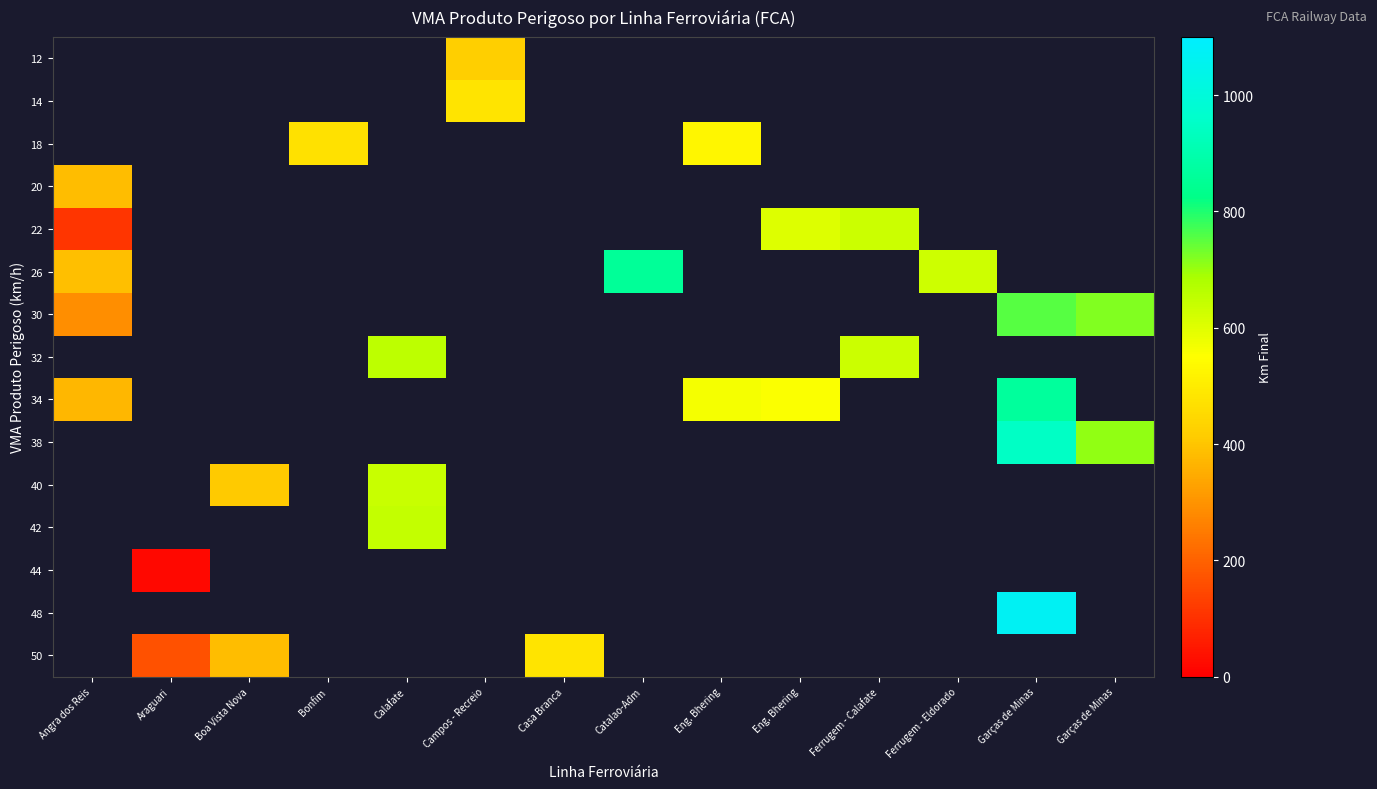

How many data points does each series have?

14